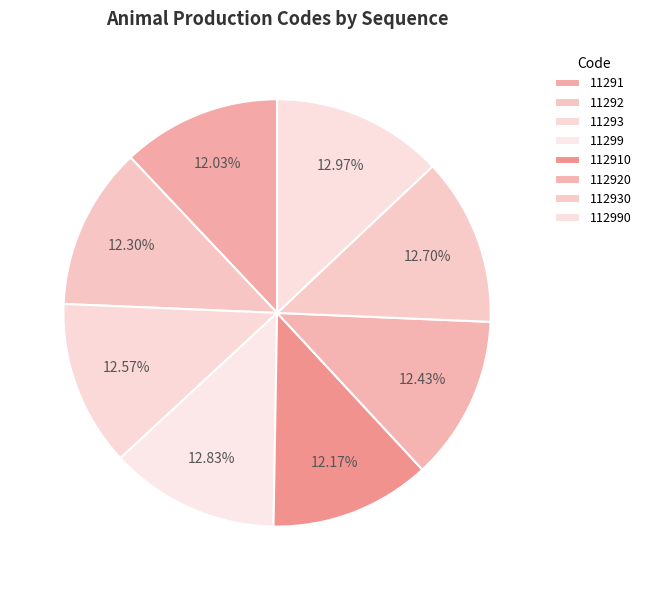

Which slice is the smallest?

11291